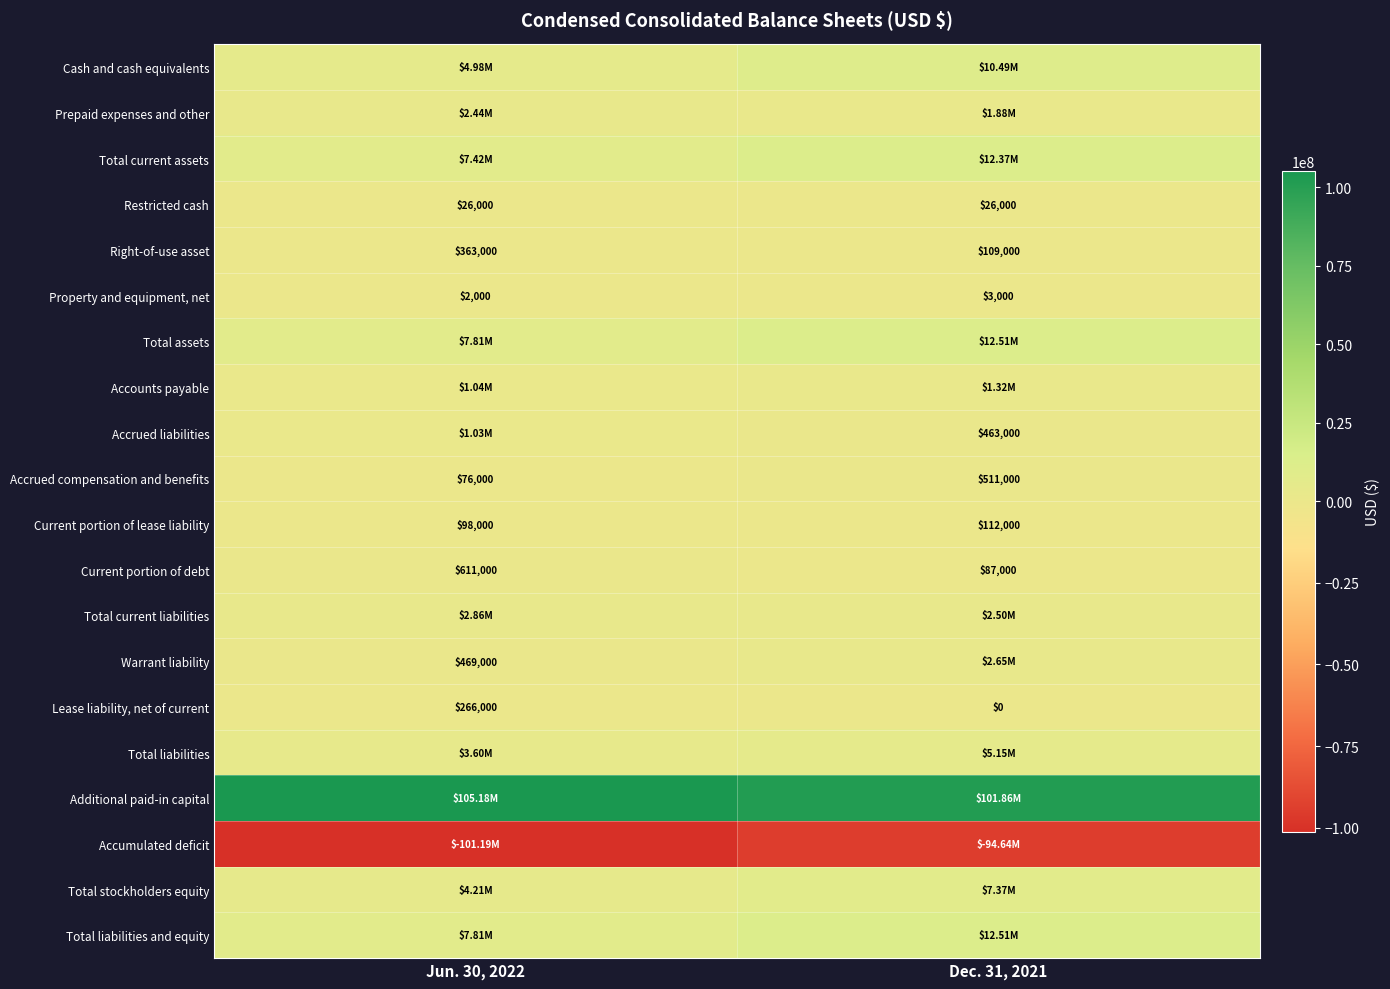

Count the number of data series in this chart.

20